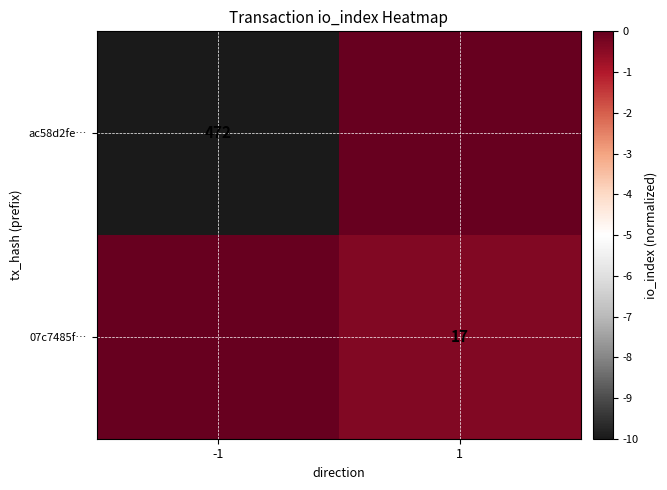

True or false: 07c7485f… has a value of 28 at 1.

False